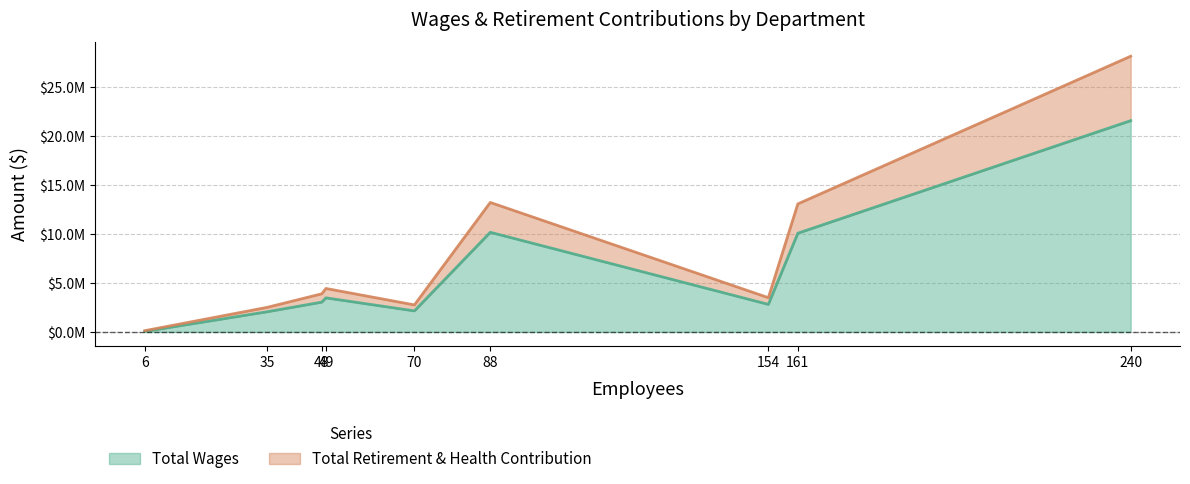

What is the difference between the maximum and minimum values in the Total Wages series?

21508434